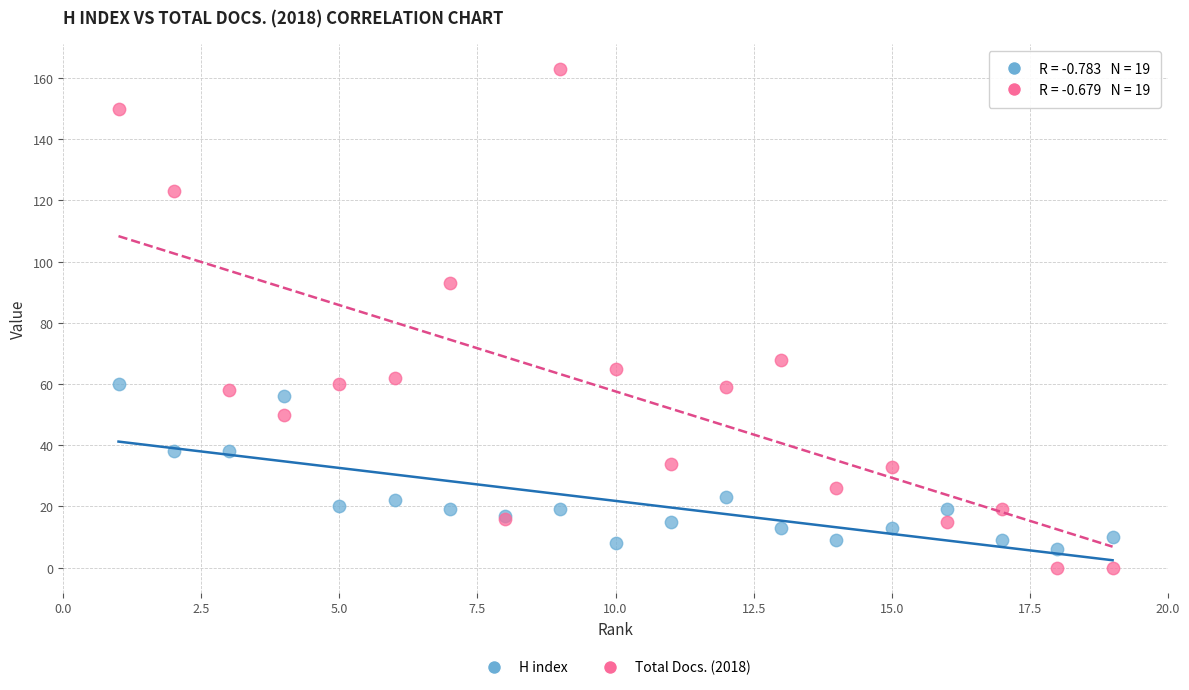

Which series contains the highest Y value?

Total Docs. (2018)